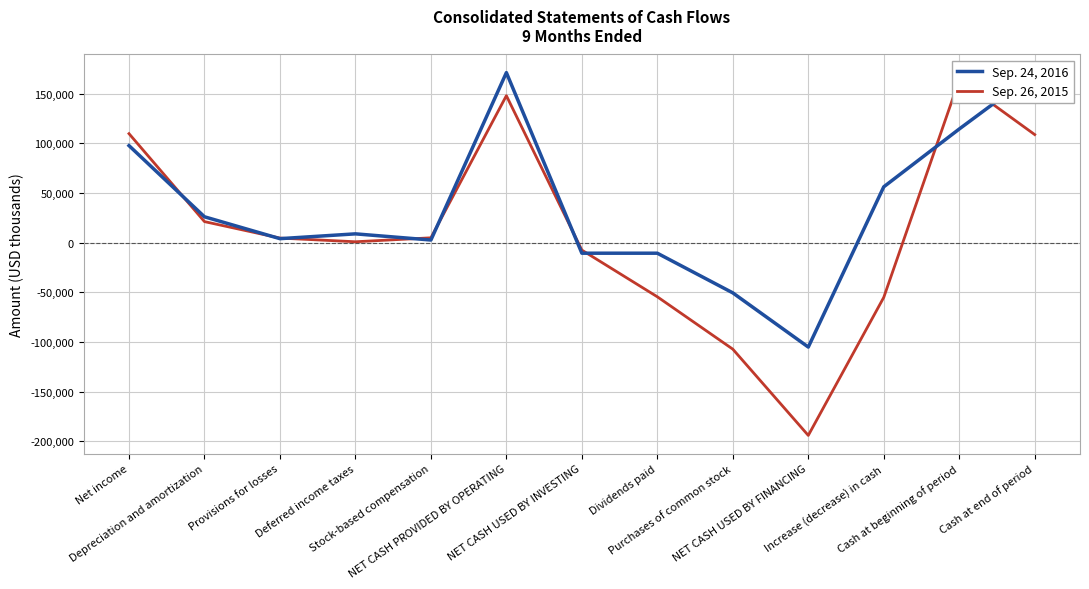

Between which two adjacent categories do Sep. 26, 2015 and Sep. 24, 2016 first intersect?

Net income and Depreciation and amortization